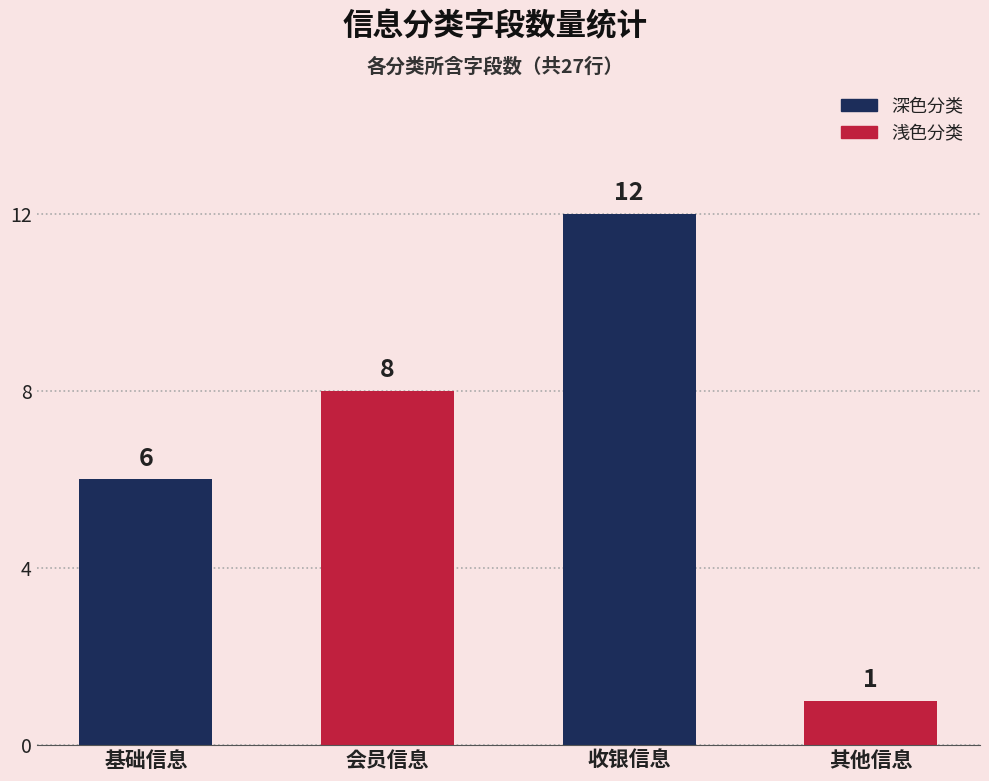

Reading left to right, extract all data points from this chart.

基础信息=6	会员信息=8	收银信息=12	其他信息=1